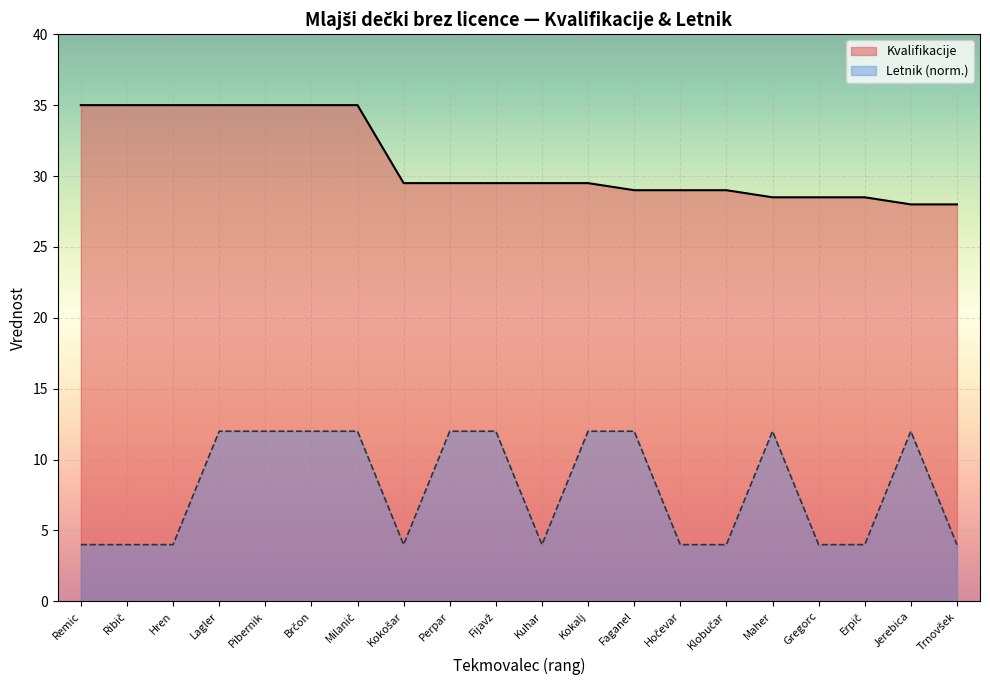

Rank the series by their average value, from lowest to highest.

Letnik (norm.), Kvalifikacije